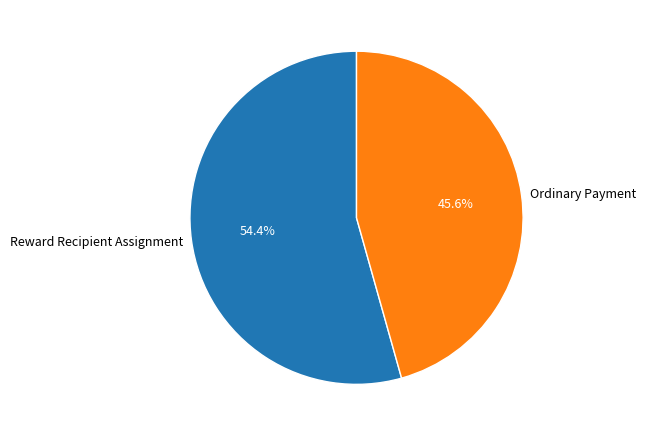

Does Reward Recipient Assignment represent more than half of the total?

Yes